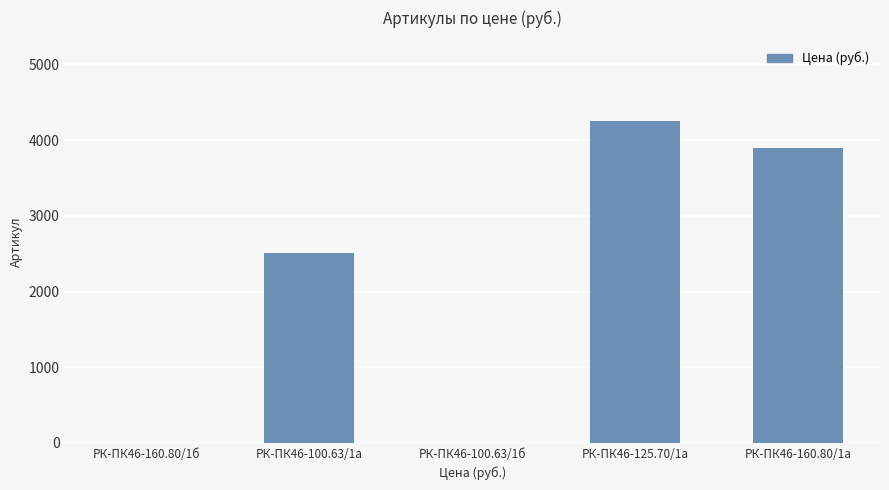

What is the maximum value shown in the chart?

4254.8